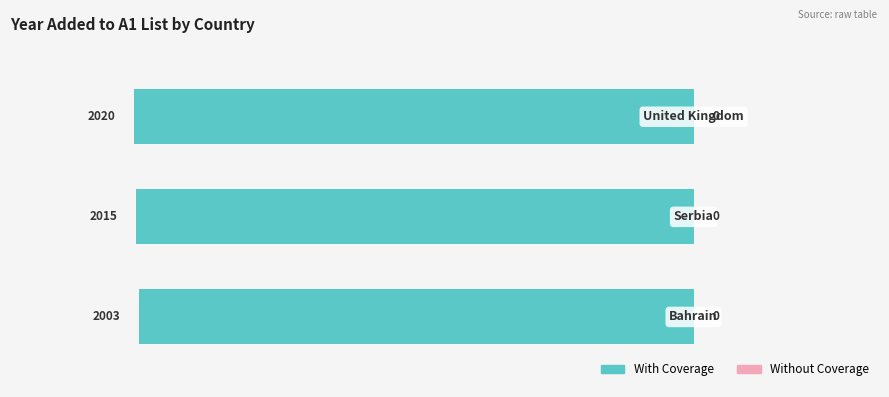

How many bars are there in total?

3